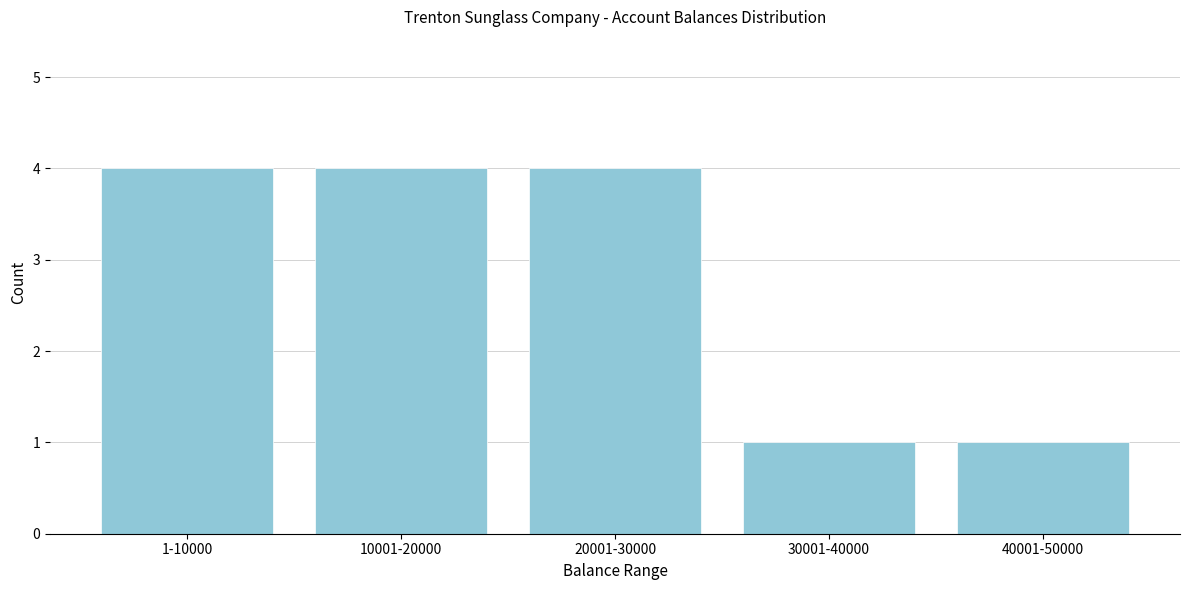

Reading left to right, extract all data points from this chart.

1-10000=4	10001-20000=4	20001-30000=4	30001-40000=1	40001-50000=1